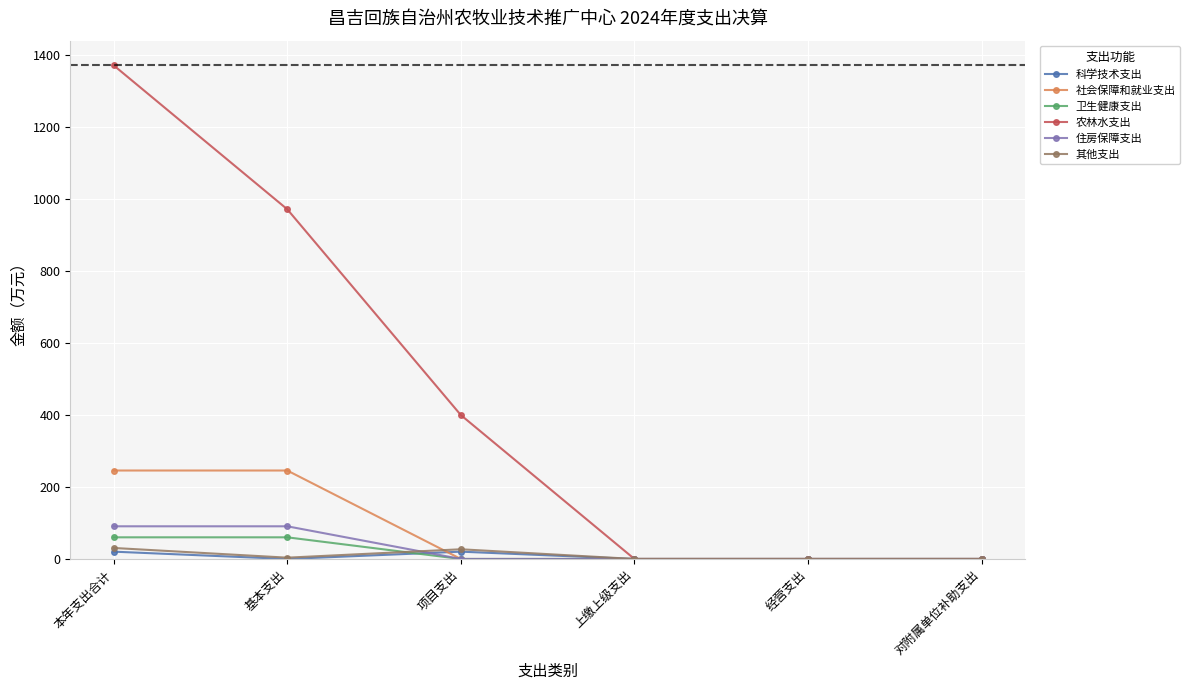

What is the greatest value displayed?

1370.9